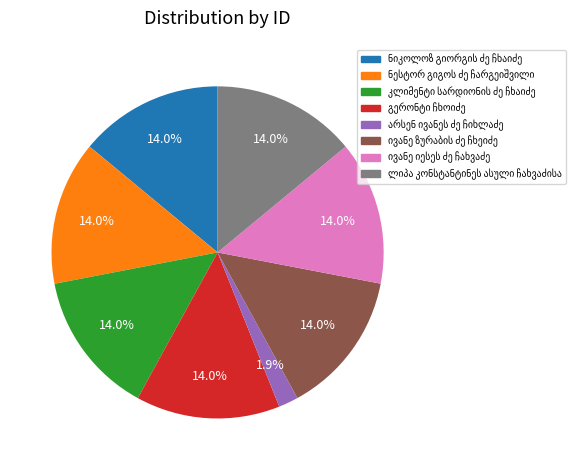

Is there a majority slice in this chart?

No